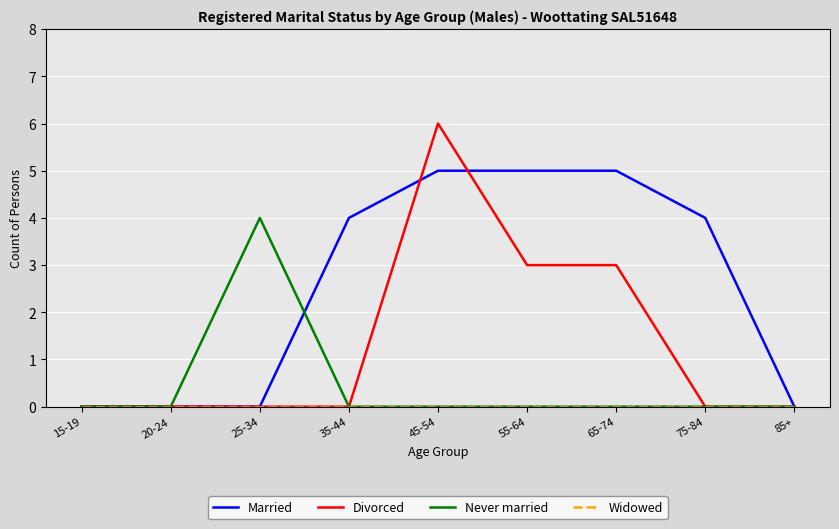

Between 15-19 and 75-84, which series saw the biggest shift?

Married